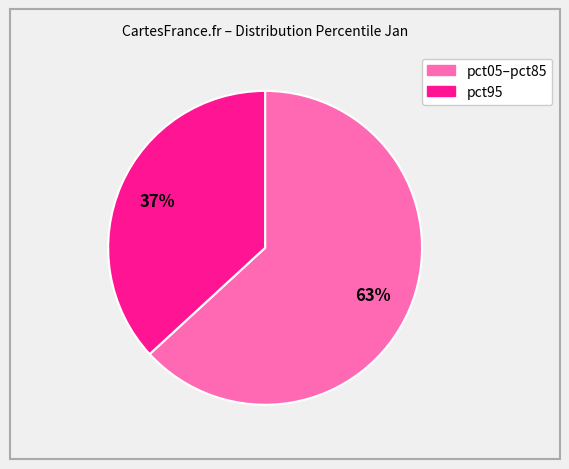

Does any single category account for the majority?

Yes